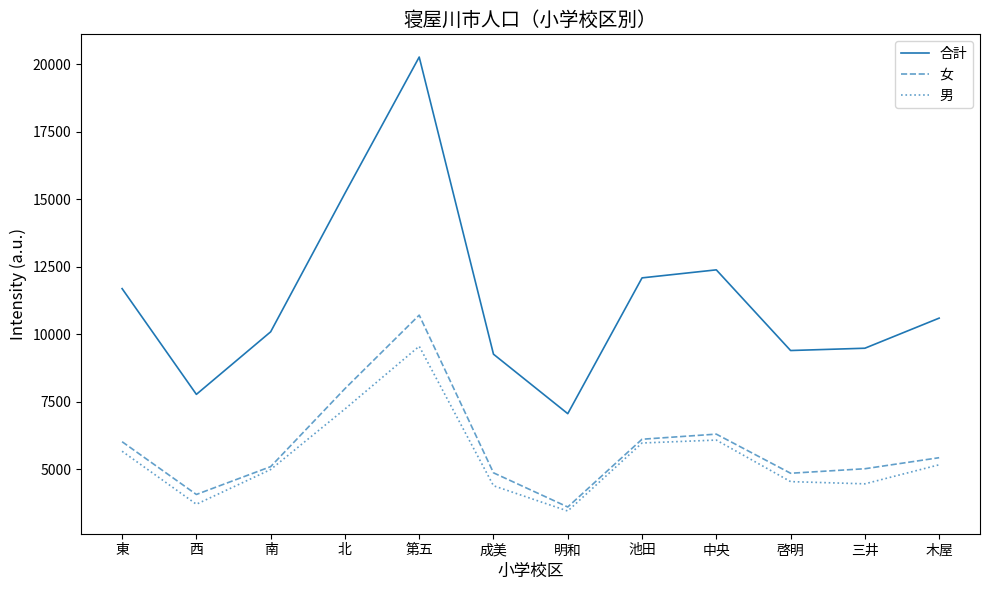

What is the sum of the 合計 values at 池田 and 成美?

21359